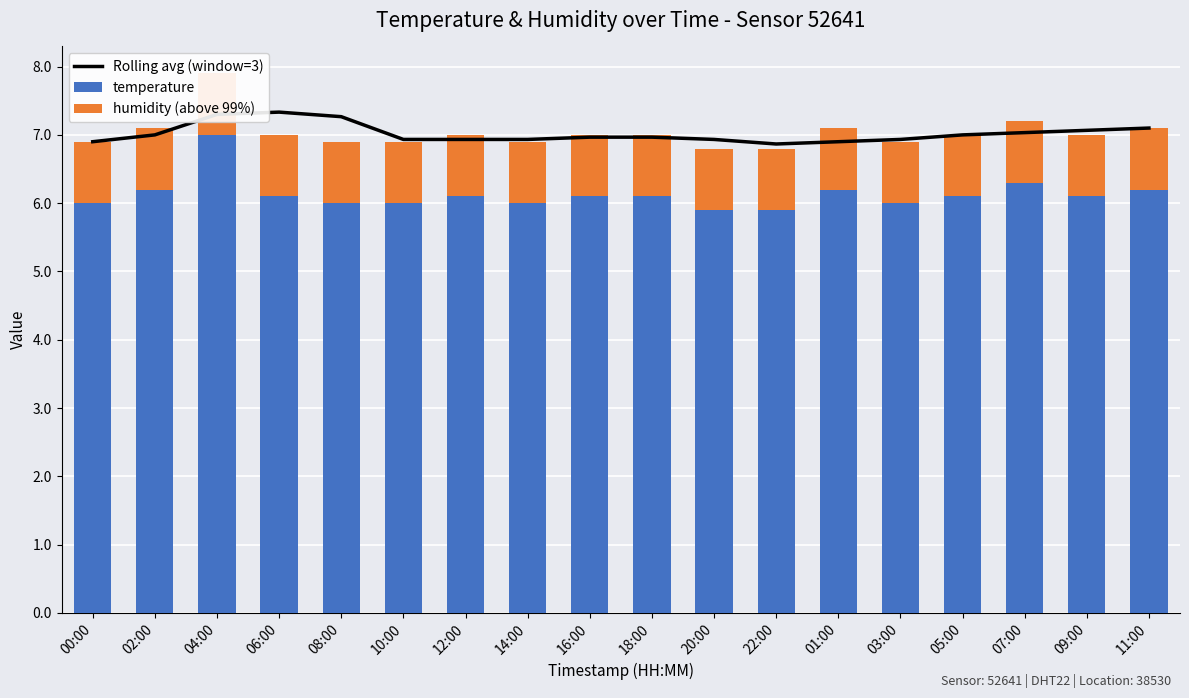

At which label is temperature closest to 6?

00:00